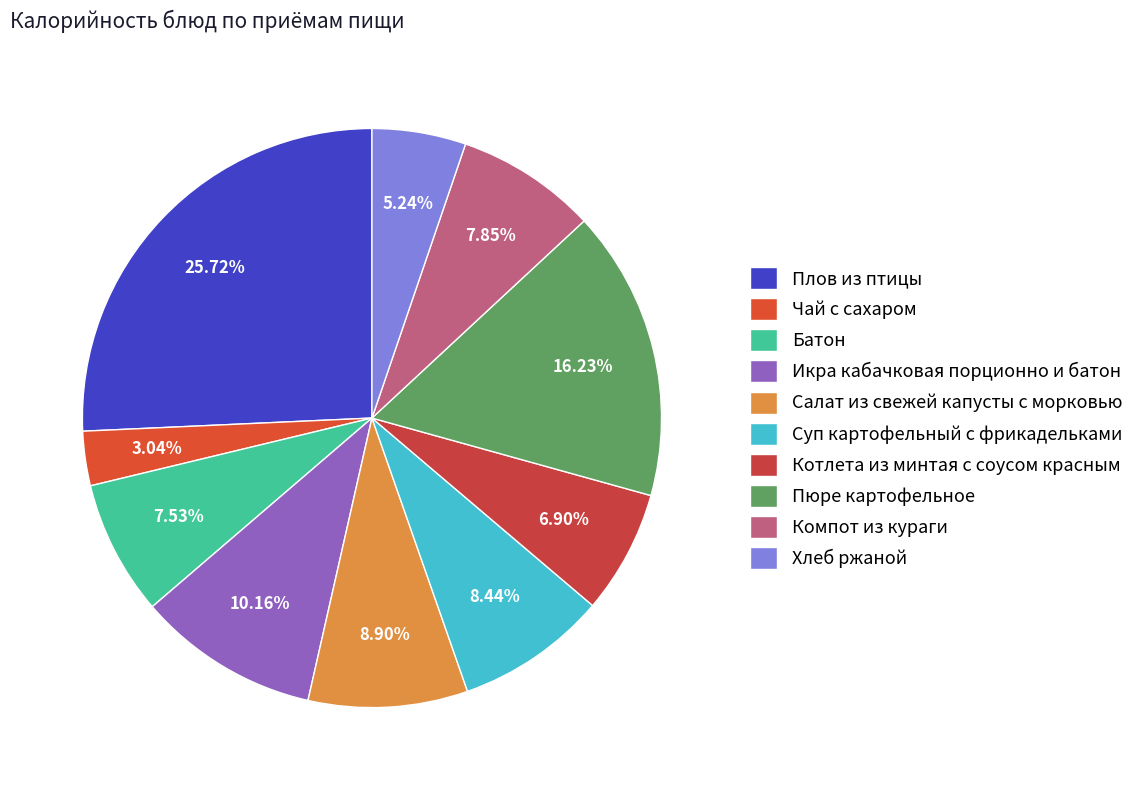

Does Салат из свежей капусты с морковью represent more than half of the total?

No